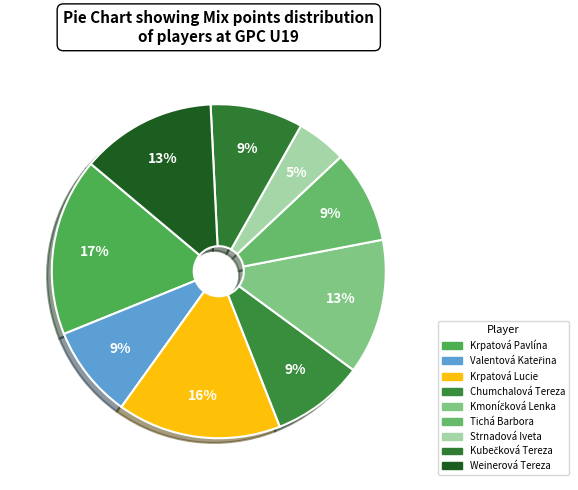

How many slices are in this pie chart?

9